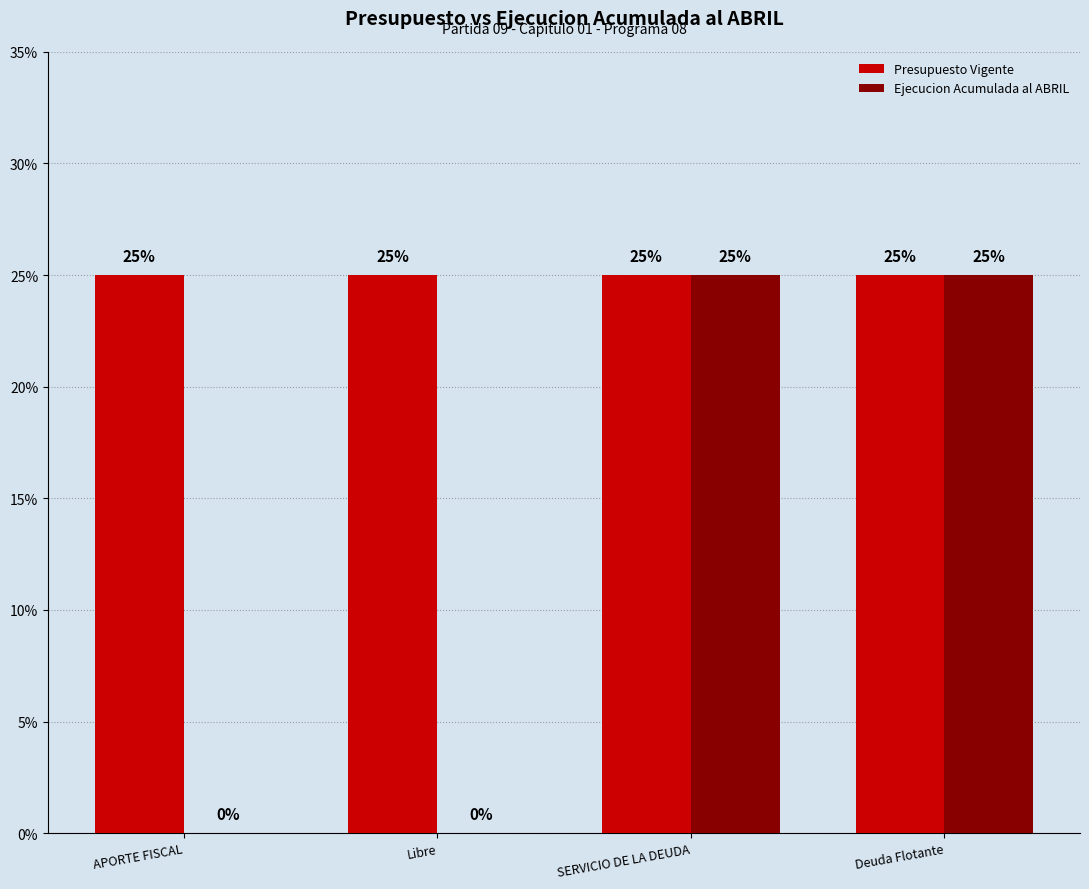

What is the sum of all Ejecucion Acumulada al ABRIL values?

50.0